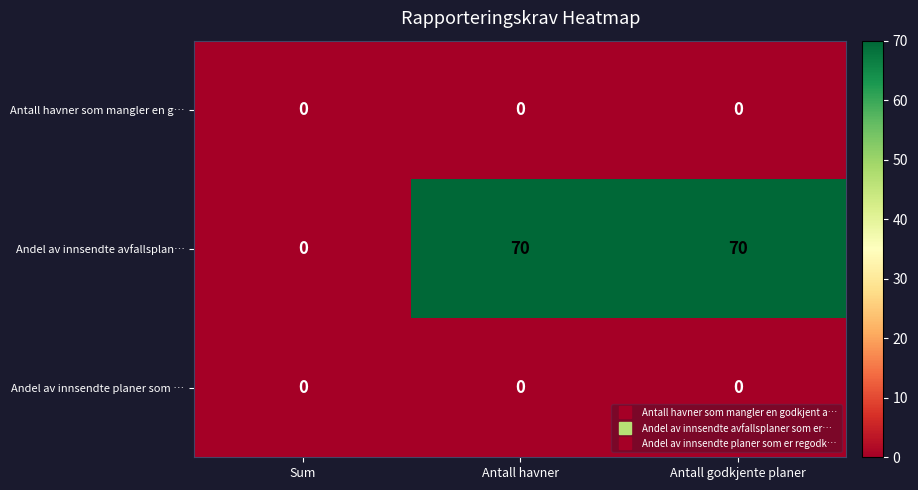

Reading left to right, what are all the values shown in this chart?

Antall havner som mangler en g…: 0	0	0
Andel av innsendte avfallsplan…: 0	70	70
Andel av innsendte planer som …: 0	0	0